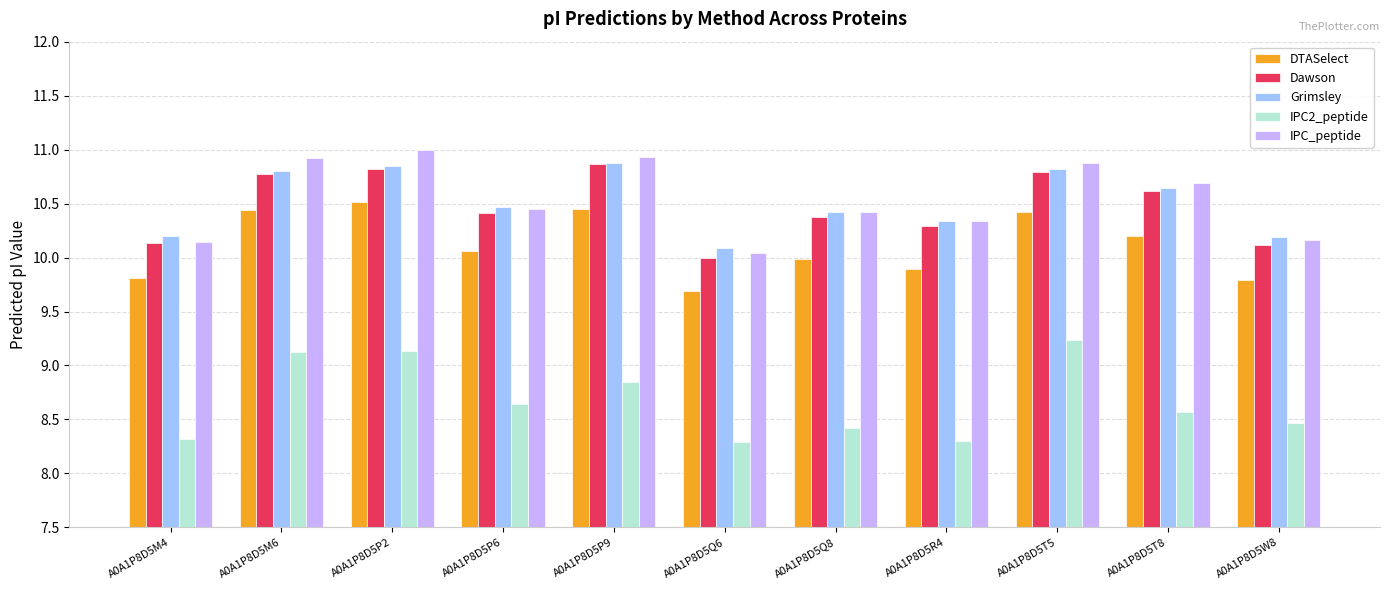

What is the difference between the highest and lowest values at A0A1P8D5P2?

1.9